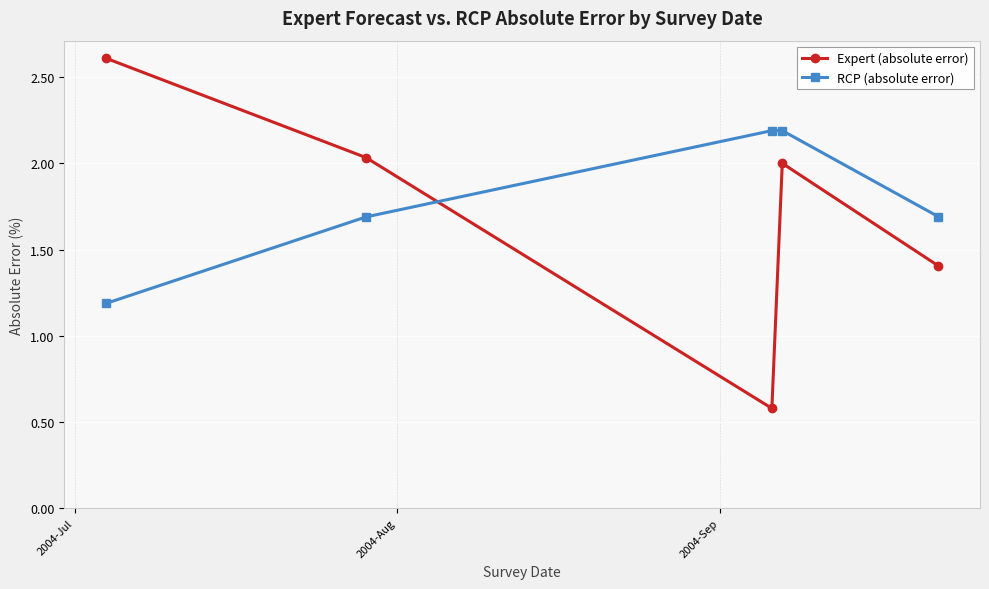

What is the lowest value of the Expert (absolute error) series?

0.6